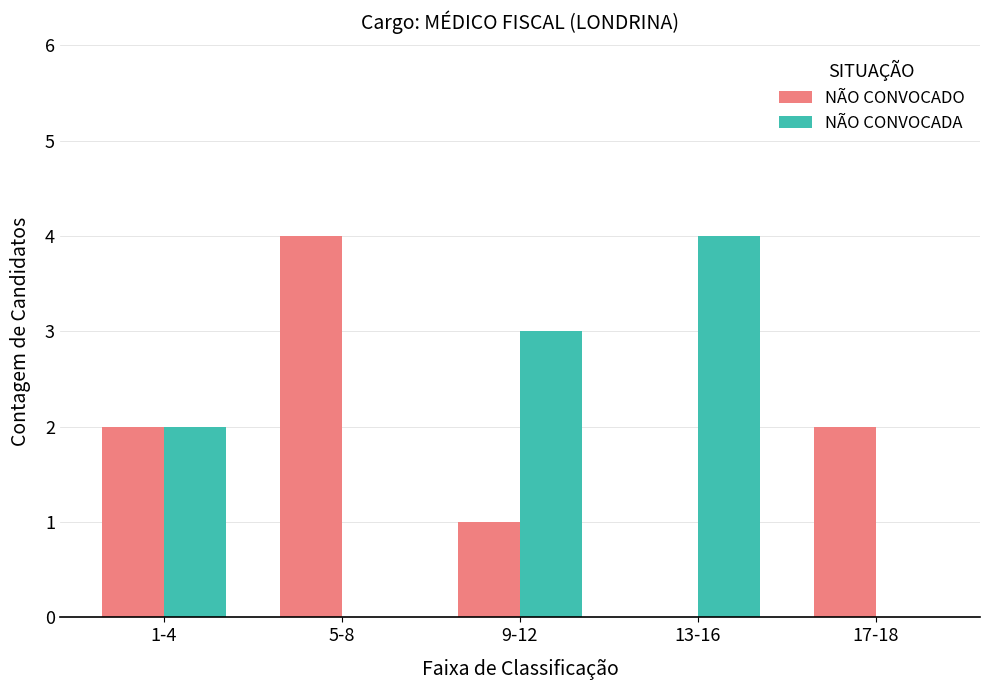

What is the greatest value displayed?

4